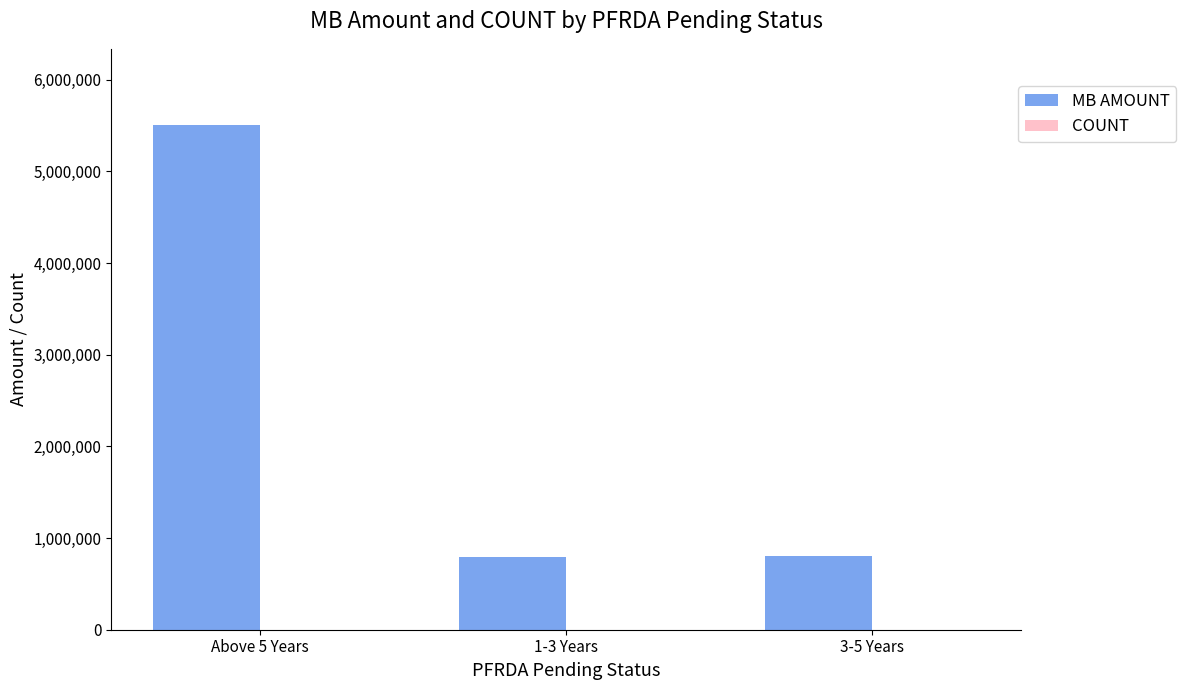

Which series has the largest total across all categories?

MB AMOUNT